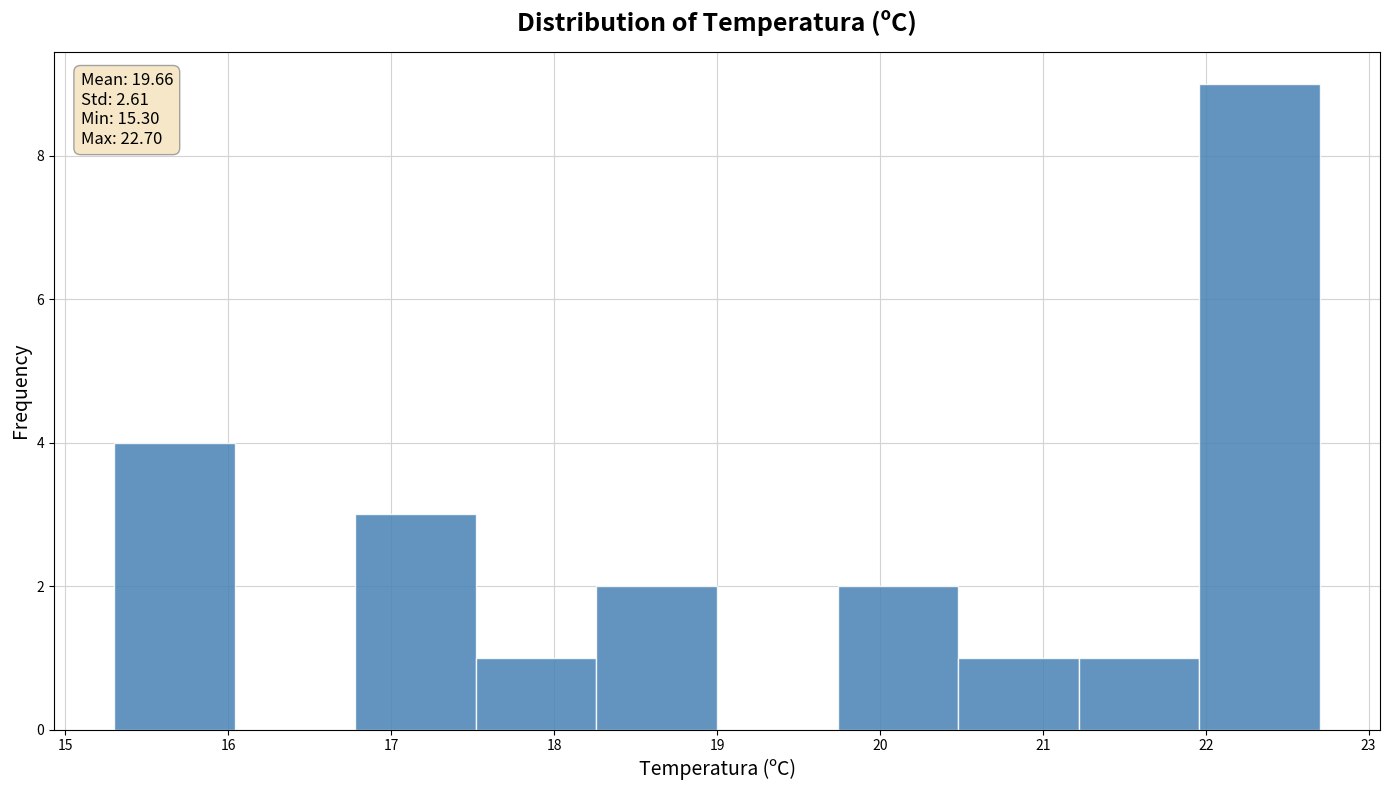

Which range on the x-axis has the tallest bar?

21.96 to 22.70